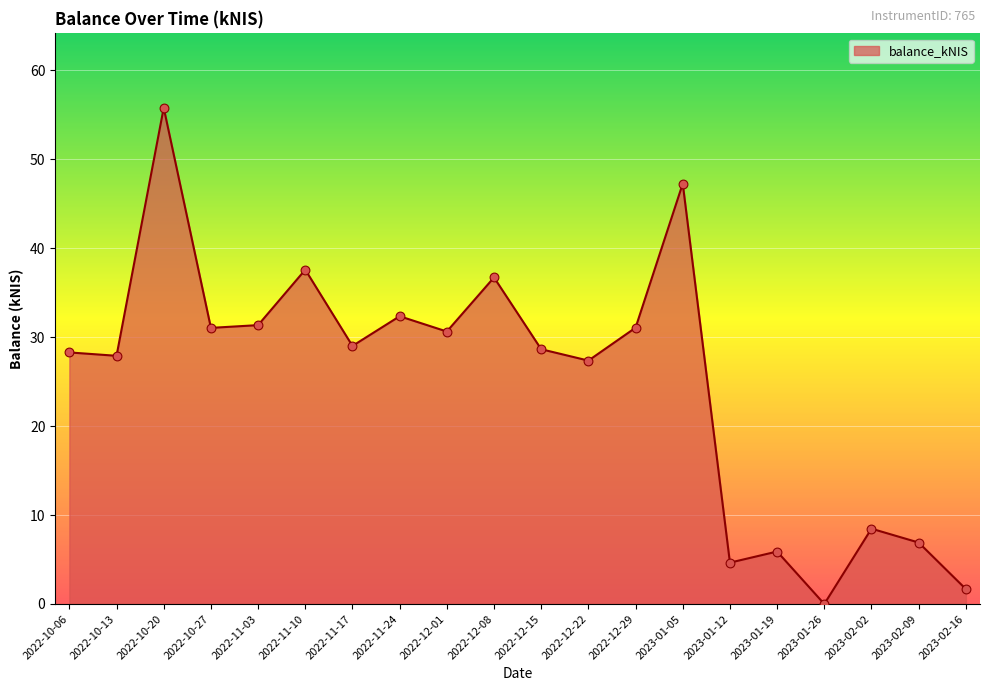

What is the change in value from 2022-12-15 to 2022-12-22?

-1.3